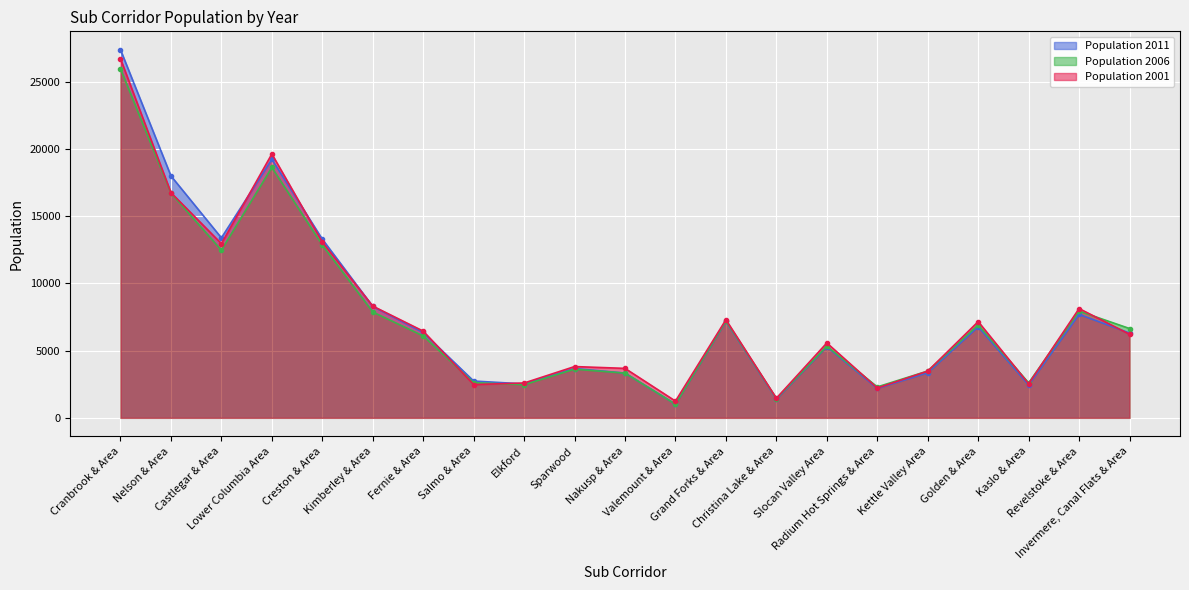

Reading left to right, transcribe all the data shown in this chart.

Population 2011: Cranbrook & Area=27368	Nelson & Area=17987	Castlegar & Area=13382	Lower Columbia Area=19223	Creston & Area=13285	Kimberley & Area=8286	Fernie & Area=6347	Salmo & Area=2736	Elkford=2523	Sparwood=3667	Nakusp & Area=3328	Valemount & Area=1020	Grand Forks & Area=7172	Christina Lake & Area=1391	Slocan Valley Area=5284	Radium Hot Springs & Area=2189	Kettle Valley Area=3352	Golden & Area=6766	Kaslo & Area=2439	Revelstoke & Area=7691	Invermere, Canal Flats & Area=6305
Population 2006: Cranbrook & Area=25952	Nelson & Area=16704	Castlegar & Area=12466	Lower Columbia Area=18615	Creston & Area=12850	Kimberley & Area=7870	Fernie & Area=6090	Salmo & Area=2612	Elkford=2463	Sparwood=3618	Nakusp & Area=3324	Valemount & Area=1018	Grand Forks & Area=7212	Christina Lake & Area=1435	Slocan Valley Area=5330	Radium Hot Springs & Area=2298	Kettle Valley Area=3480	Golden & Area=6908	Kaslo & Area=2597	Revelstoke & Area=7936	Invermere, Canal Flats & Area=6641
Population 2001: Cranbrook & Area=26702	Nelson & Area=16746	Castlegar & Area=12951	Lower Columbia Area=19619	Creston & Area=13071	Kimberley & Area=8308	Fernie & Area=6448	Salmo & Area=2474	Elkford=2589	Sparwood=3812	Nakusp & Area=3677	Valemount & Area=1243	Grand Forks & Area=7295	Christina Lake & Area=1456	Slocan Valley Area=5568	Radium Hot Springs & Area=2218	Kettle Valley Area=3473	Golden & Area=7155	Kaslo & Area=2532	Revelstoke & Area=8125	Invermere, Canal Flats & Area=6214